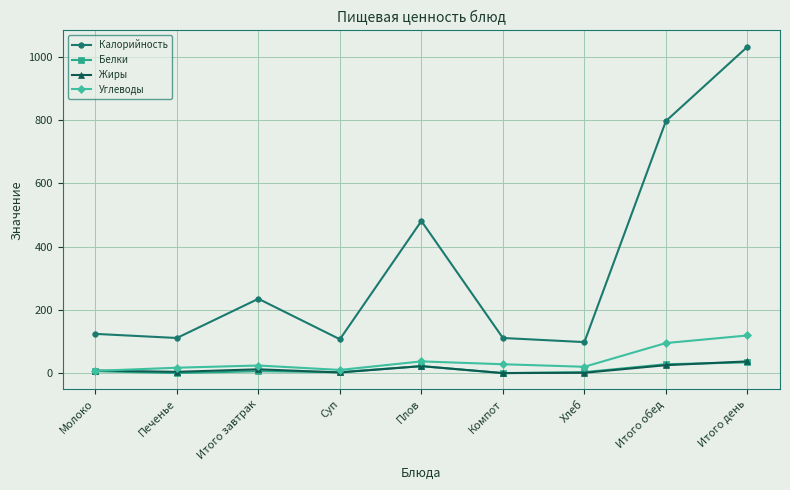

Which category has the highest value in the Калорийность series?

Итого день